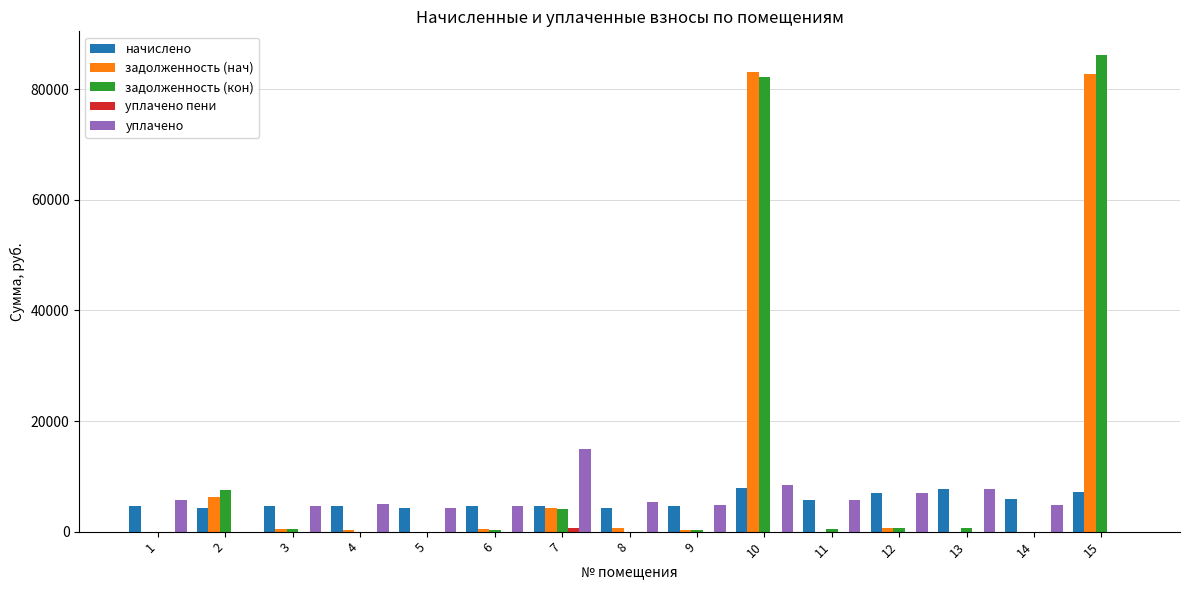

Between 1 and 15, which series saw the biggest shift?

задолженность (кон)